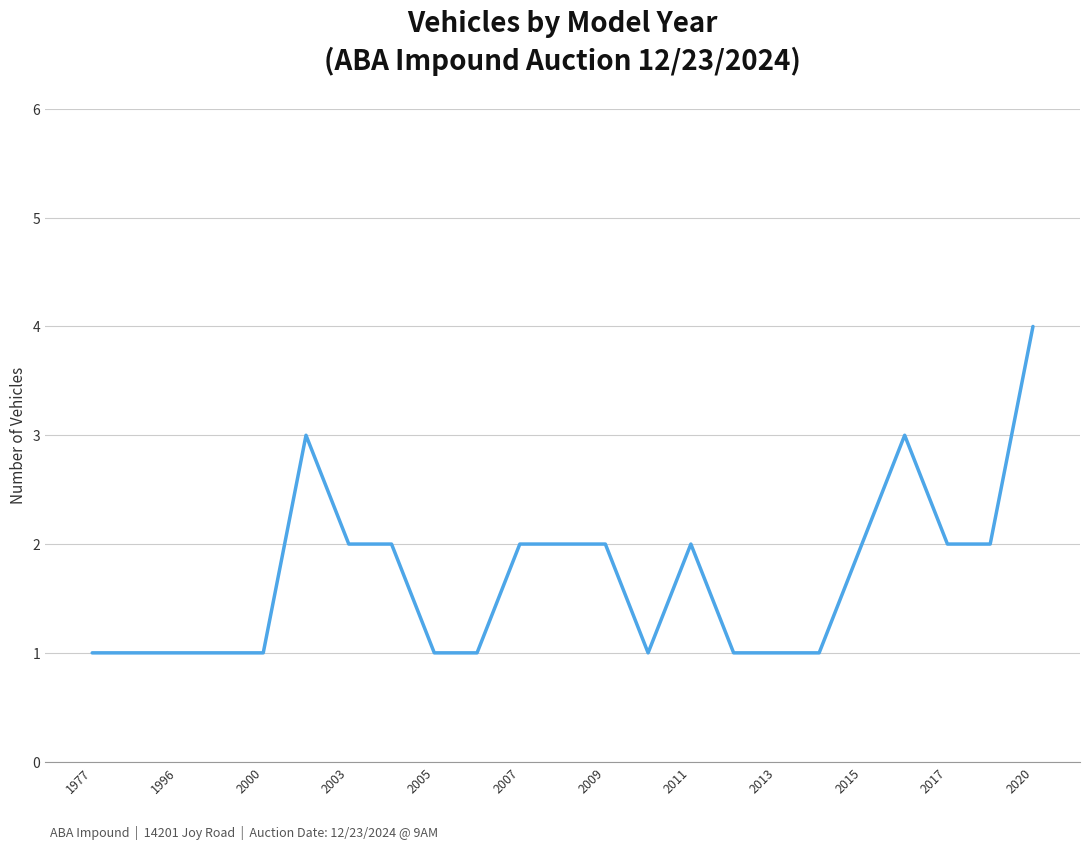

What is the maximum value shown in the chart?

4